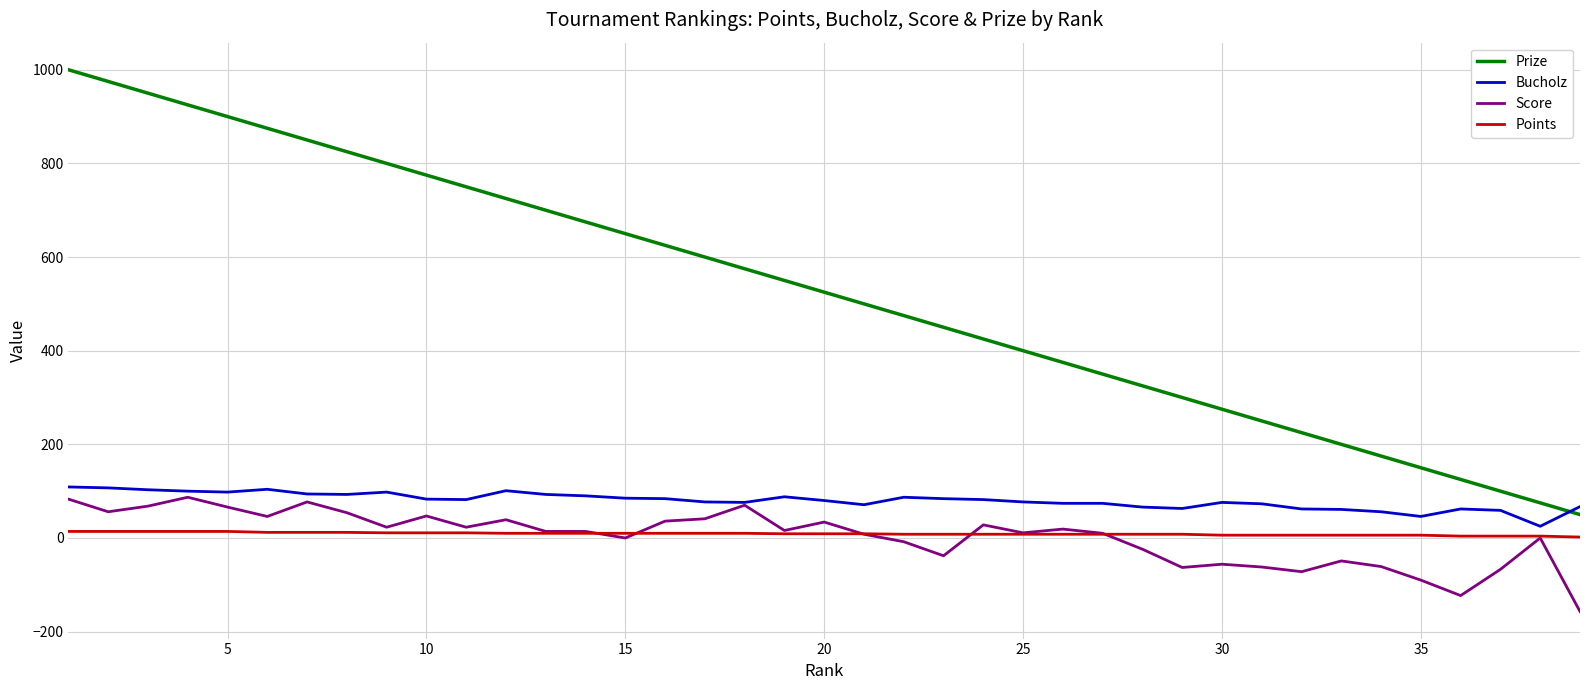

How many series are shown in this chart?

4